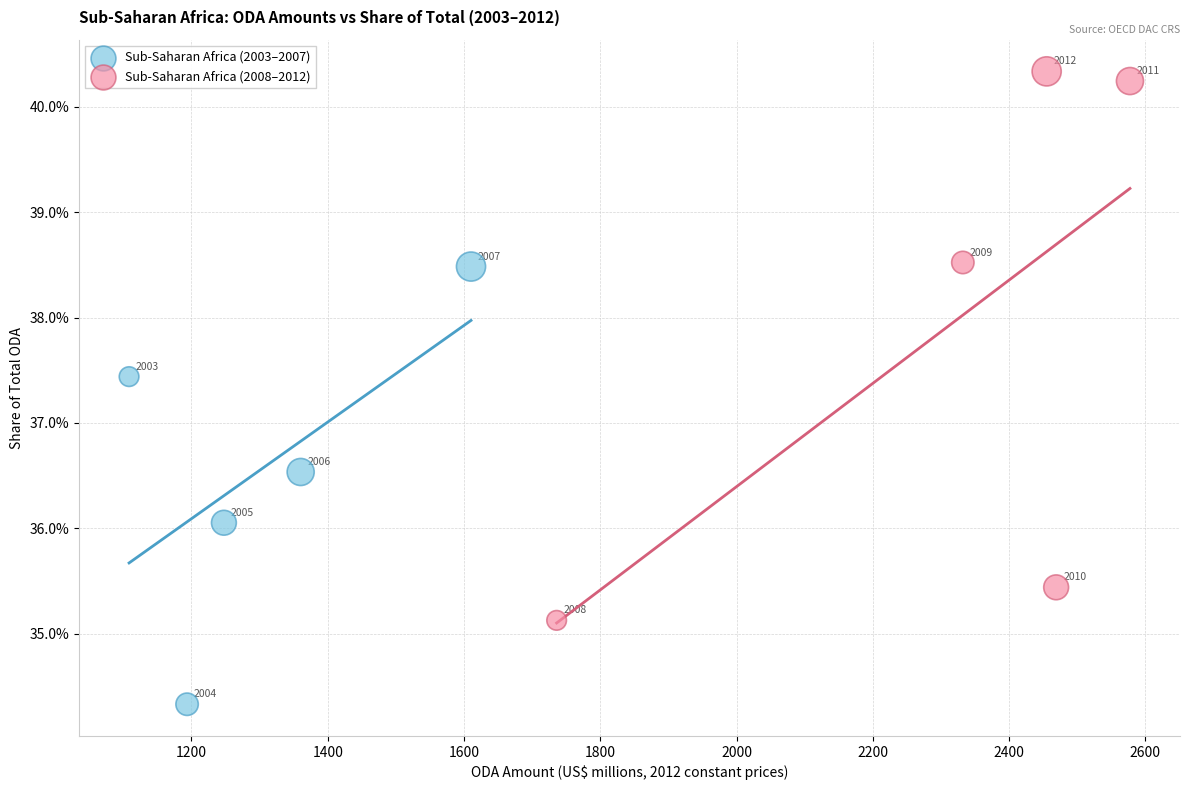

Which series reaches the minimum Y coordinate?

Sub-Saharan Africa (2003–2007)